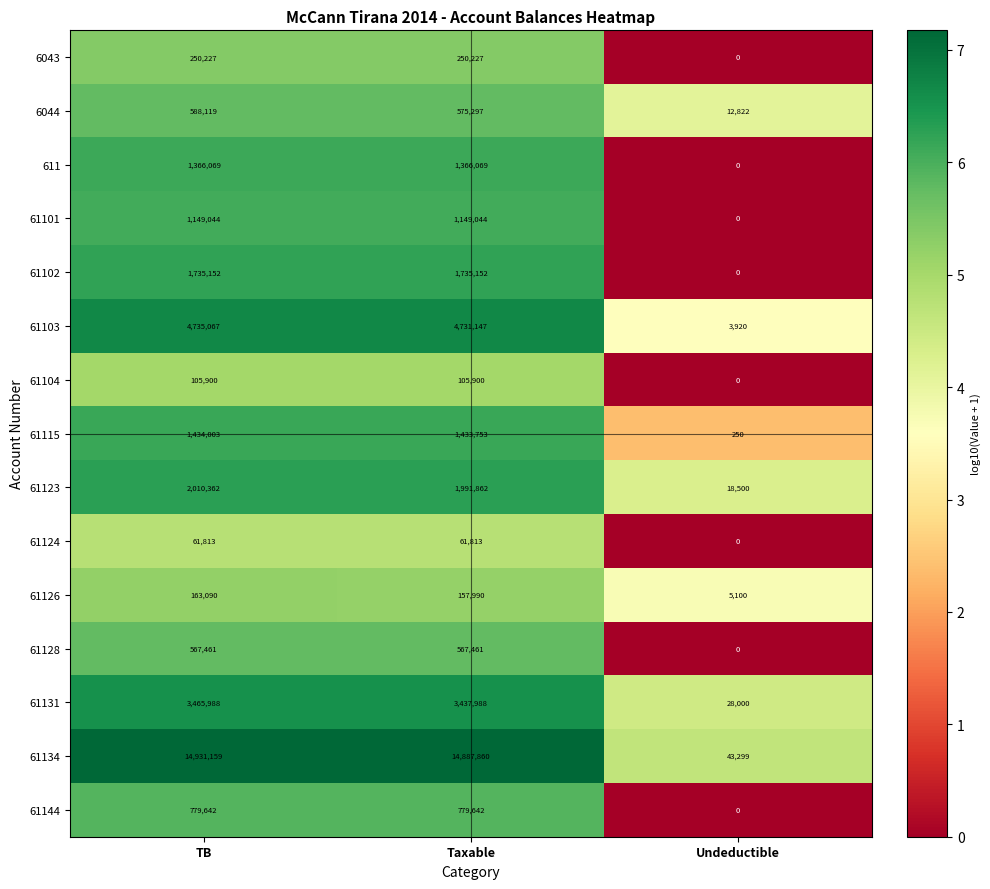

Read the 61128 value at TB, to the nearest 100.

567500